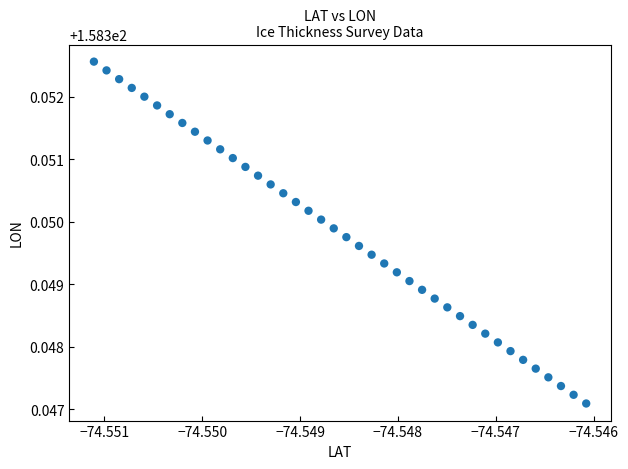

Count the number of points in this scatter plot.

40